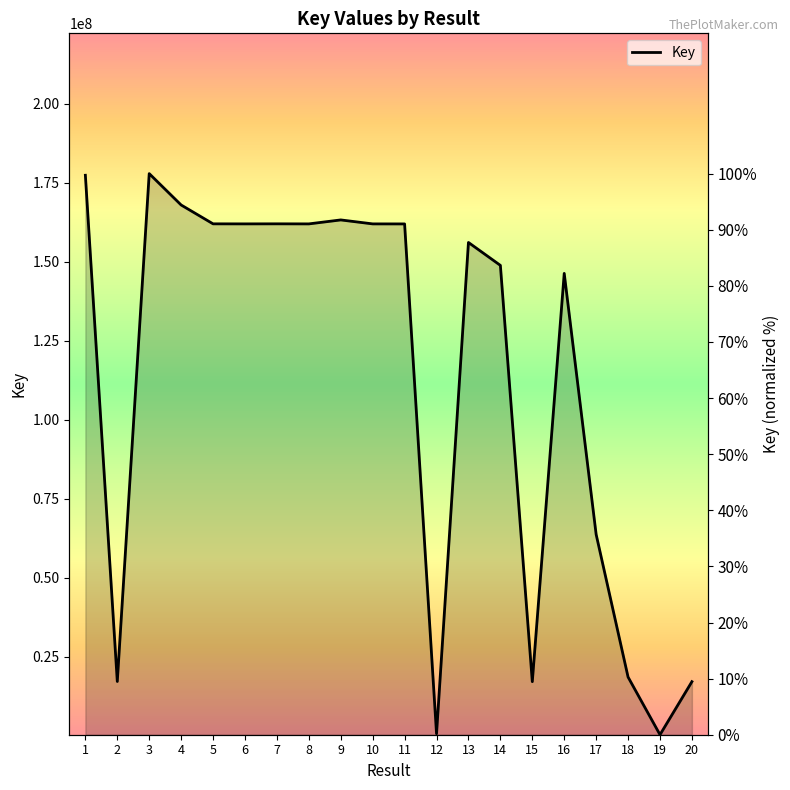

What is the value of the 11th point from the left?

91.0